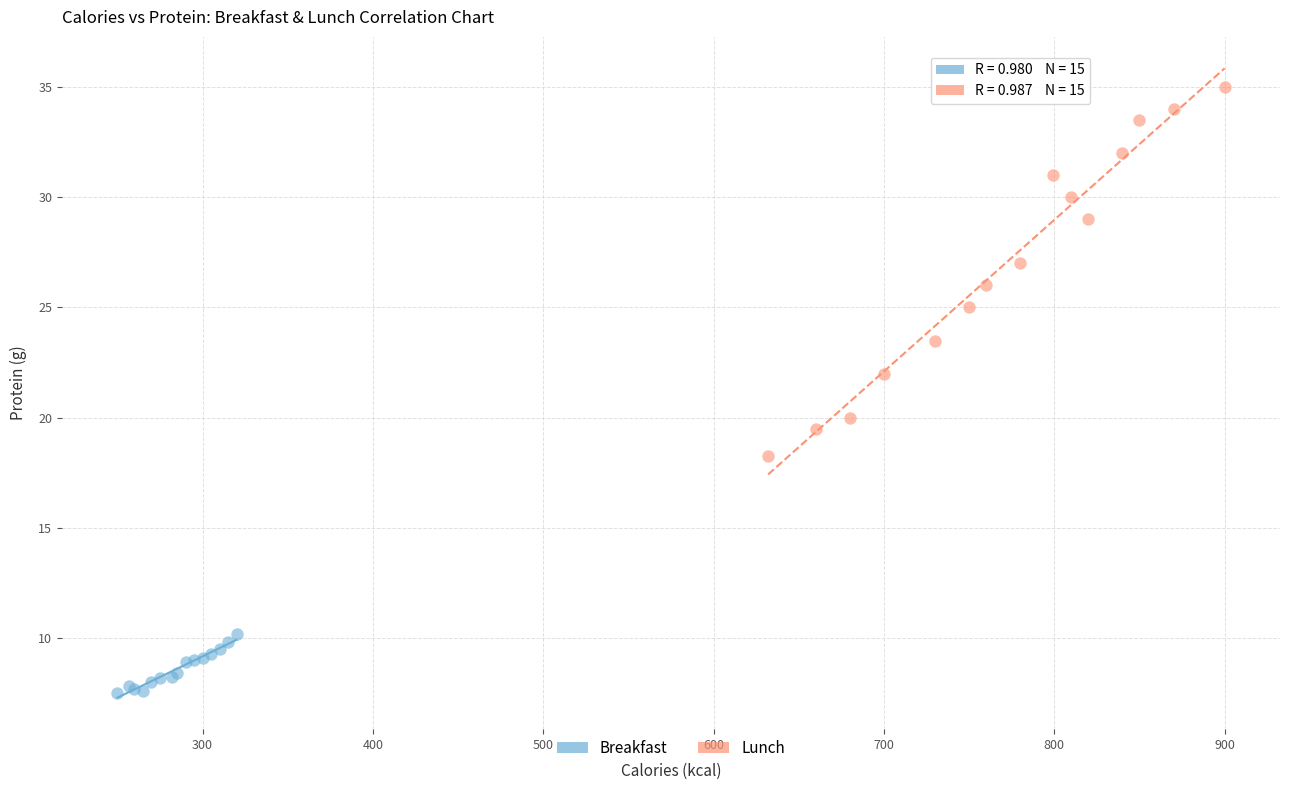

Which series contains the lowest Y value?

Breakfast